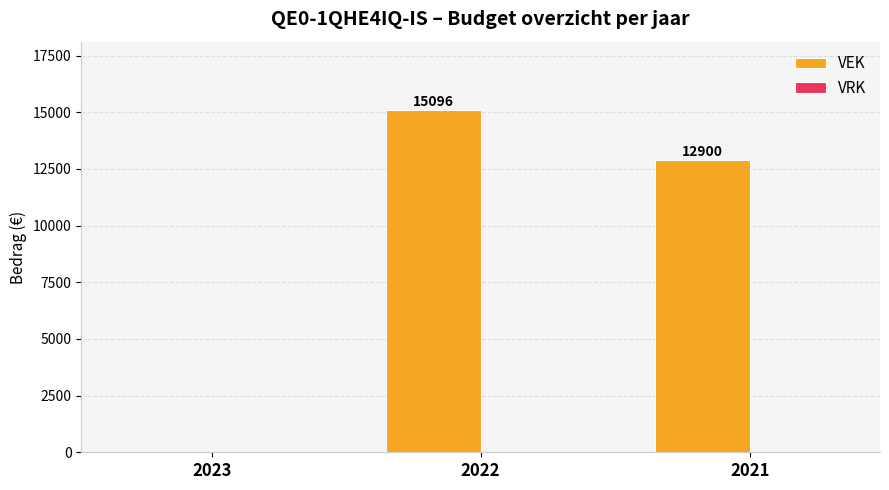

The chart shows a value of 0 at 2023. True or false?

True